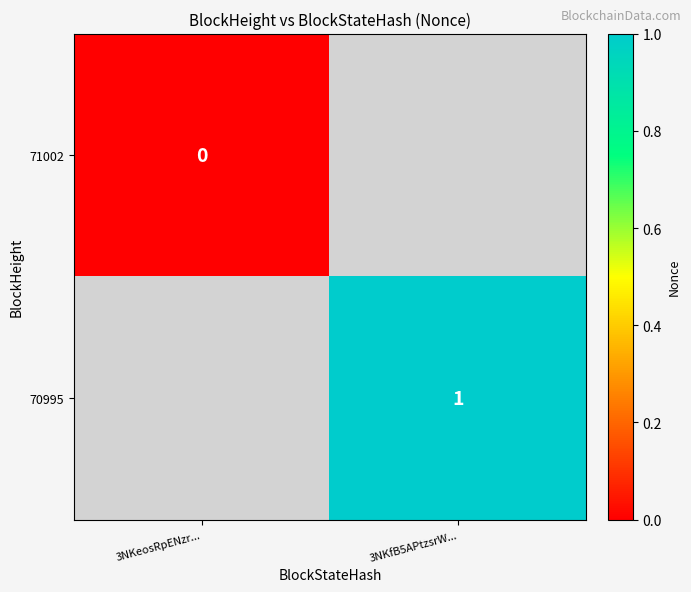

The 70995 series shows 1 at 3NKfB5APtzsrW.... True or false?

True